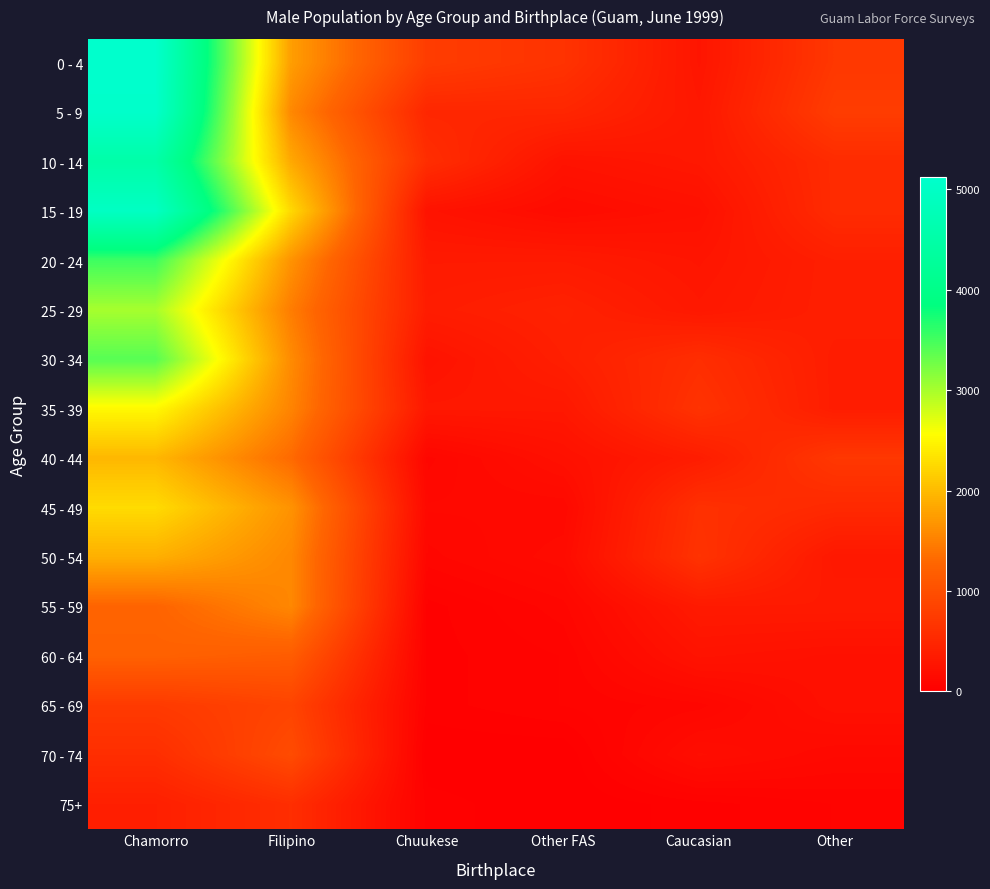

Reading left to right, what are all the values shown in this chart?

0 - 4: Chamorro=5127	Filipino=1750	Chuukese=768	Other FAS=645	Caucasian=276	Other=706
5 - 9: Chamorro=5096	Filipino=1566	Chuukese=491	Other FAS=491	Caucasian=307	Other=768
10 - 14: Chamorro=4513	Filipino=1842	Chuukese=583	Other FAS=246	Caucasian=307	Other=553
15 - 19: Chamorro=4973	Filipino=2241	Chuukese=246	Other FAS=154	Caucasian=215	Other=553
20 - 24: Chamorro=3531	Filipino=1658	Chuukese=338	Other FAS=338	Caucasian=276	Other=399
25 - 29: Chamorro=3009	Filipino=1474	Chuukese=368	Other FAS=430	Caucasian=307	Other=399
30 - 34: Chamorro=3408	Filipino=1596	Chuukese=246	Other FAS=399	Caucasian=583	Other=368
35 - 39: Chamorro=2517	Filipino=1535	Chuukese=307	Other FAS=307	Caucasian=645	Other=368
40 - 44: Chamorro=1965	Filipino=1320	Chuukese=92	Other FAS=215	Caucasian=368	Other=706
45 - 49: Chamorro=2272	Filipino=1658	Chuukese=123	Other FAS=123	Caucasian=614	Other=522
50 - 54: Chamorro=1903	Filipino=1566	Chuukese=92	Other FAS=154	Caucasian=645	Other=307
55 - 59: Chamorro=1259	Filipino=1566	Chuukese=31	Other FAS=92	Caucasian=338	Other=338
60 - 64: Chamorro=1228	Filipino=1167	Chuukese=31	Other FAS=61	Caucasian=246	Other=215
65 - 69: Chamorro=737	Filipino=860	Chuukese=31	Other FAS=61	Caucasian=92	Other=215
70 - 74: Chamorro=583	Filipino=952	Chuukese=0	Other FAS=0	Caucasian=184	Other=123
75+: Chamorro=399	Filipino=583	Chuukese=31	Other FAS=0	Caucasian=31	Other=61